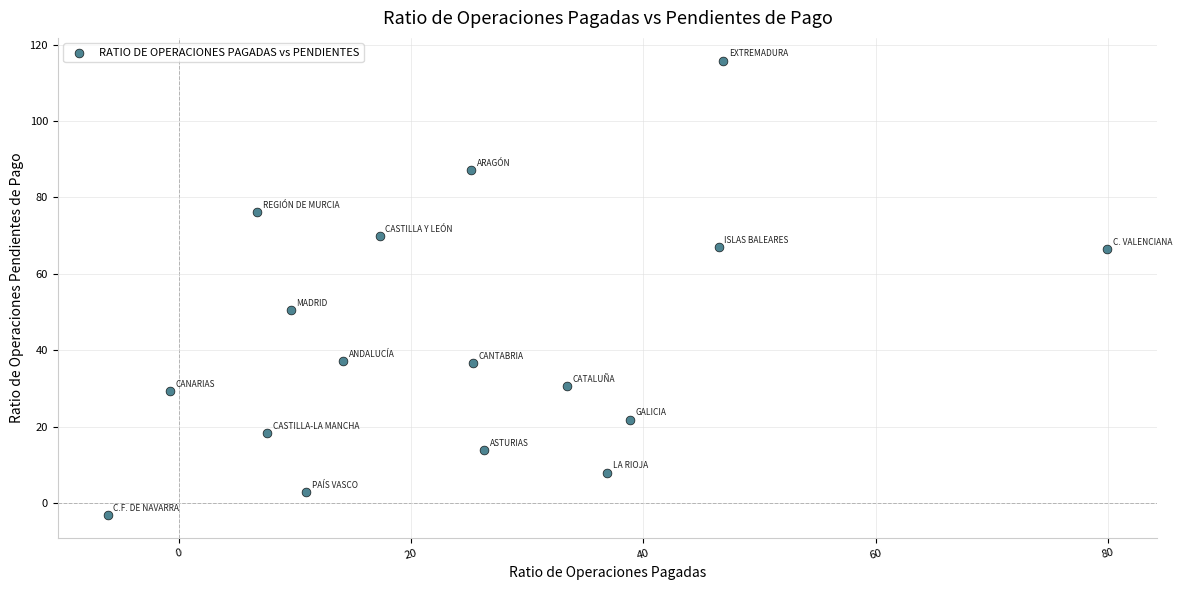

What is the range of X values (max minus min)?

86.1